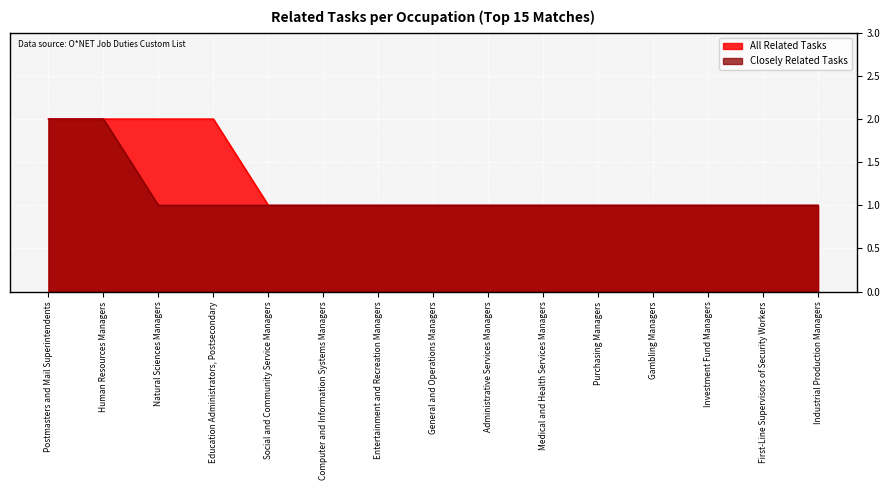

The Closely Related Tasks series shows 2 at Purchasing Managers. True or false?

False